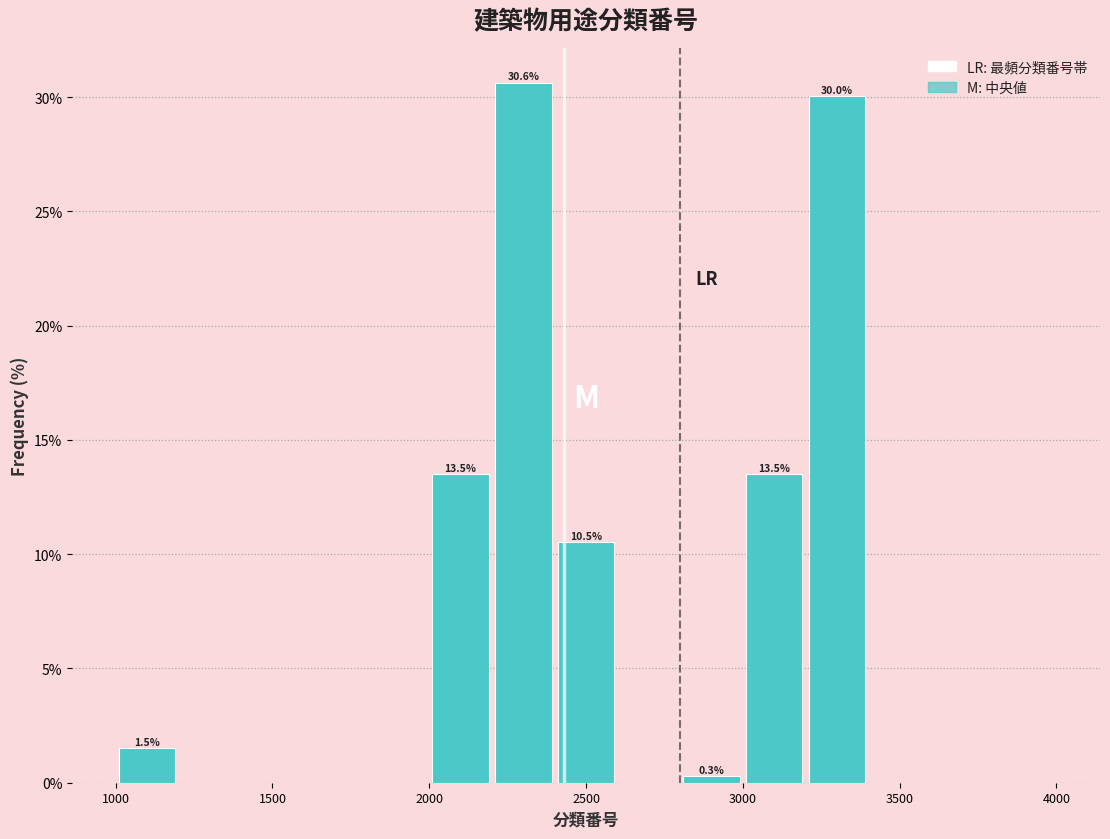

Which range on the x-axis has the tallest bar?

2200 to 2400